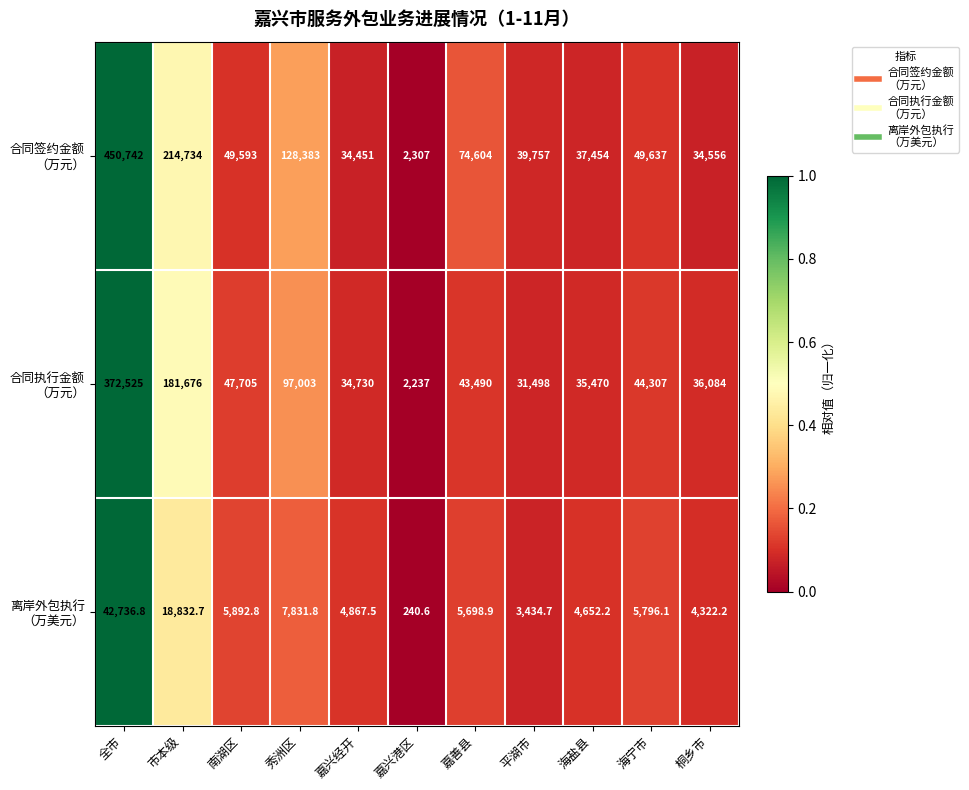

What is the maximum value shown in the chart?

450742.0